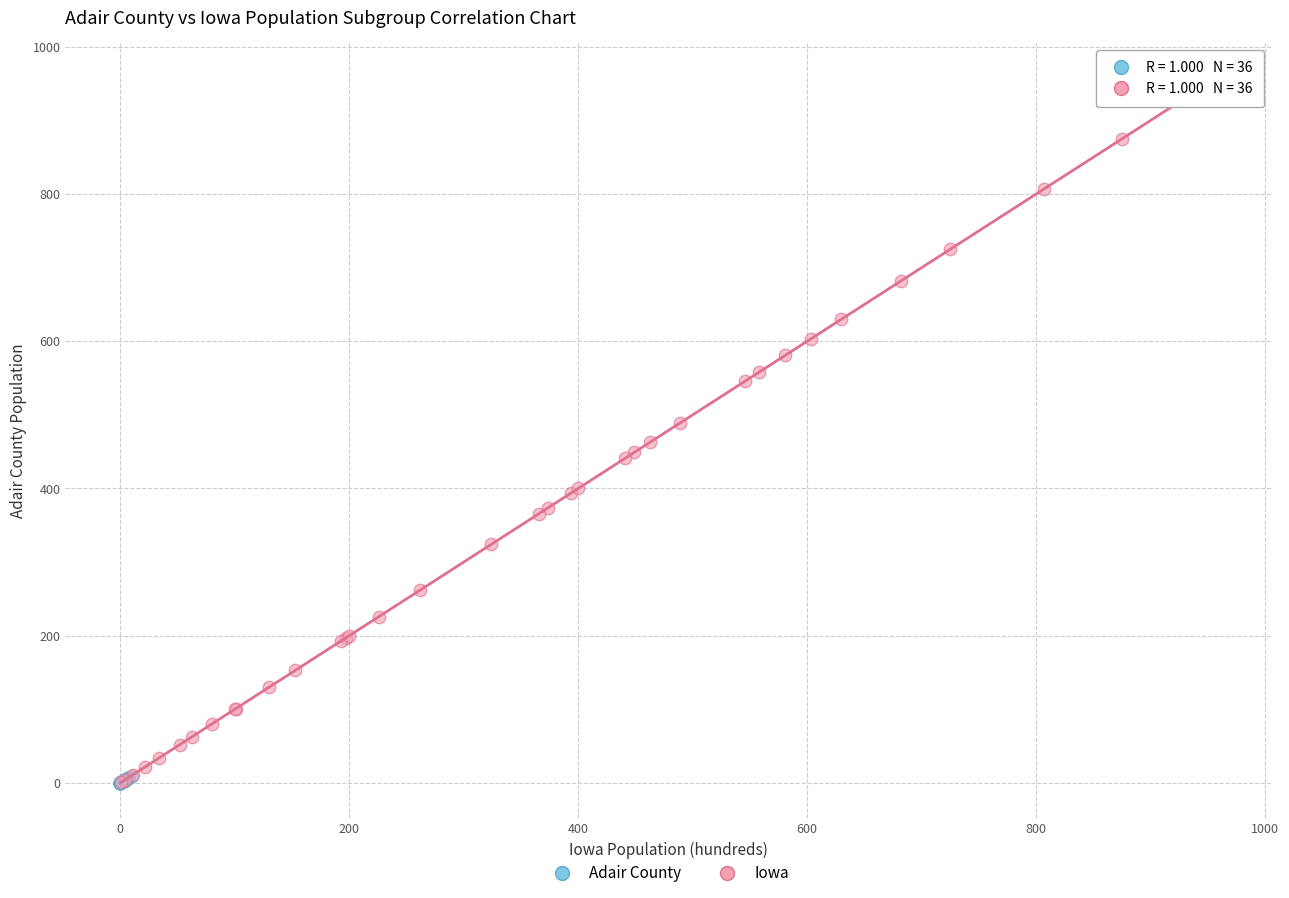

Which series reaches the maximum Y coordinate?

Iowa